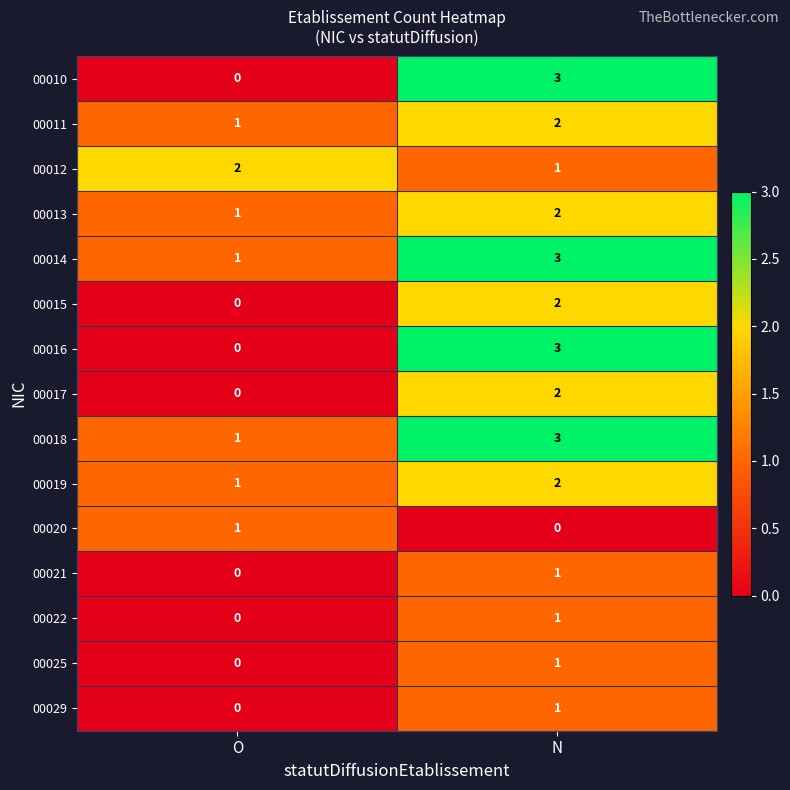

What is the sum of the 00018 values at N and O?

4